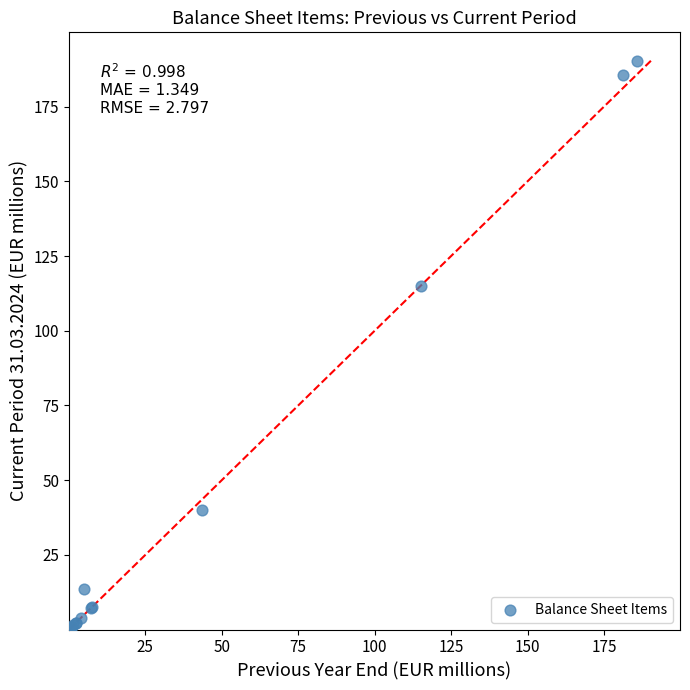

What Y value in the scatter plot is closest to 95?

115.1